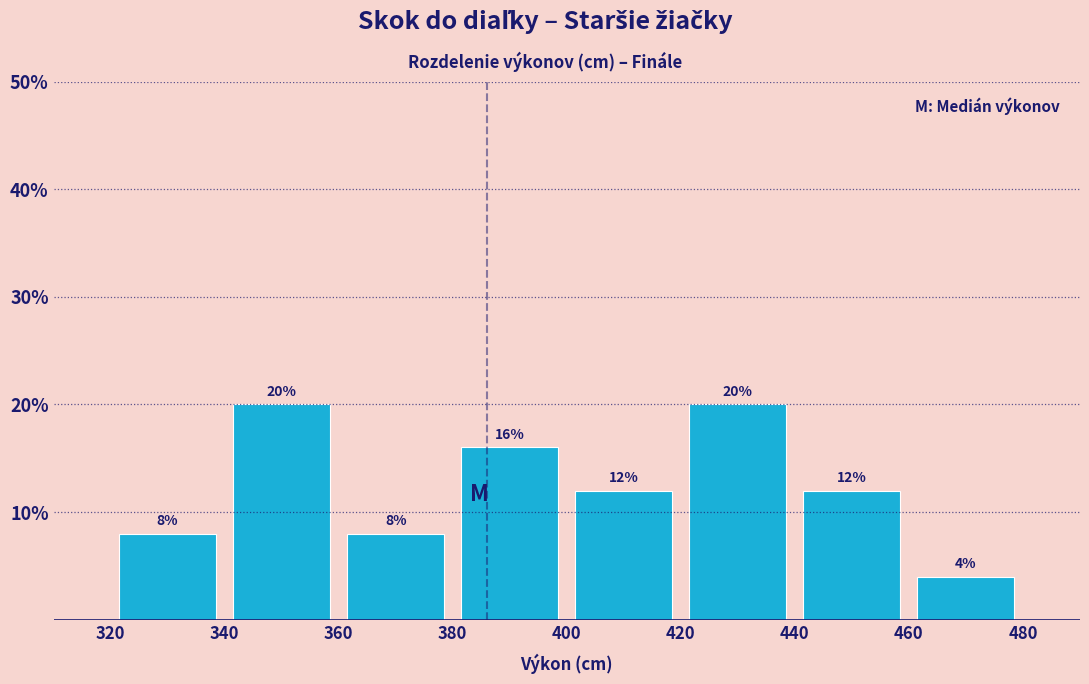

What is the height of the bar covering 360 to 380 on the x-axis?

8